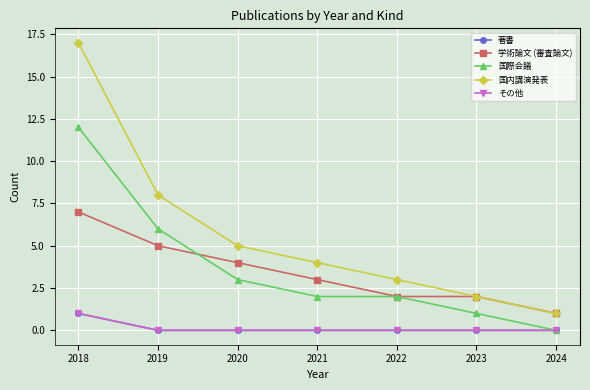

At how many categories does at least one series exceed 3?

4